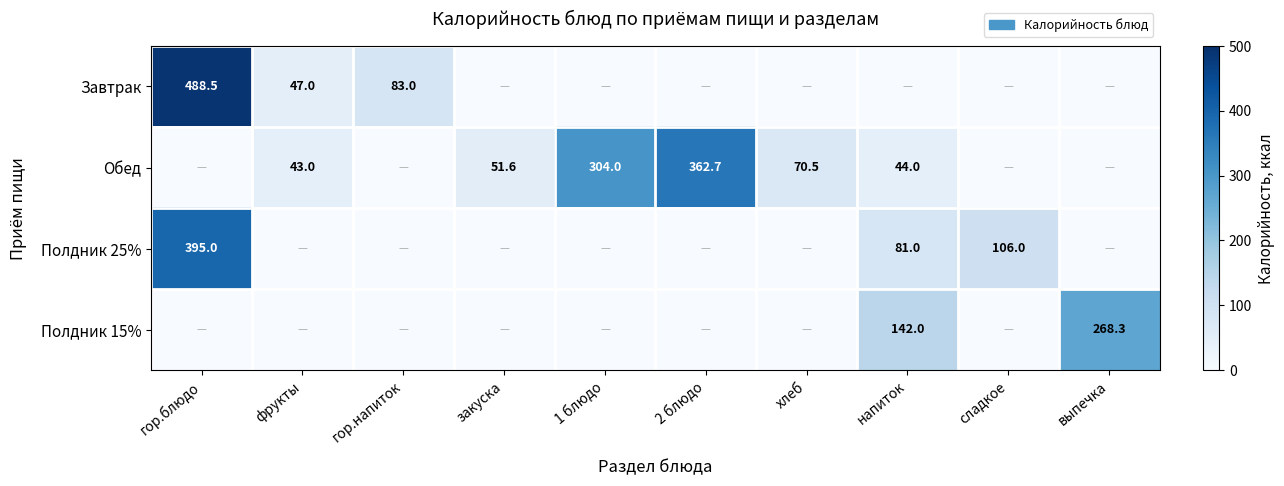

What is the difference between the Завтрак values at фрукты and гор.напиток?

36.0